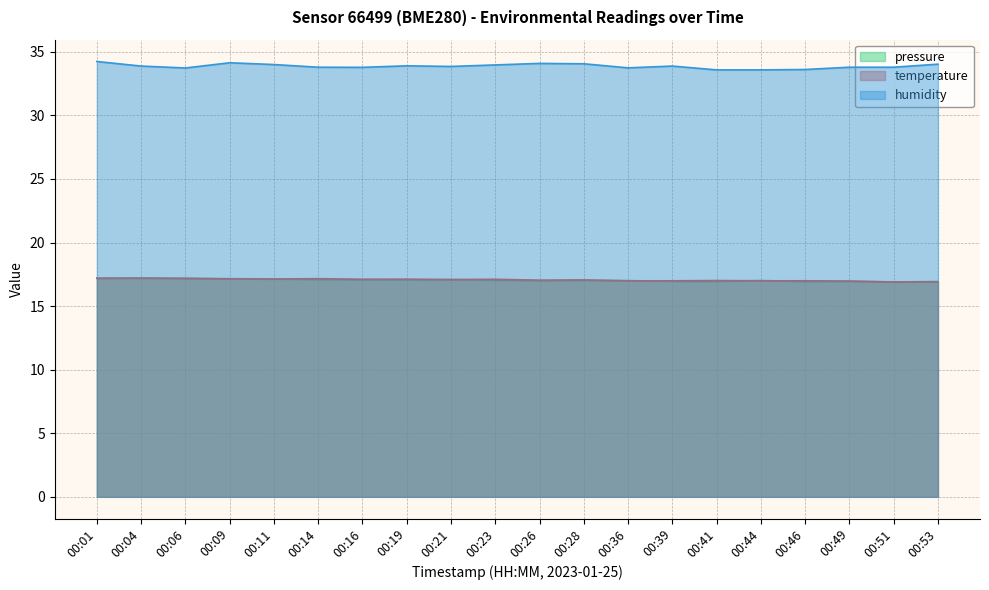

How many values in the pressure_norm series are below 17?

6